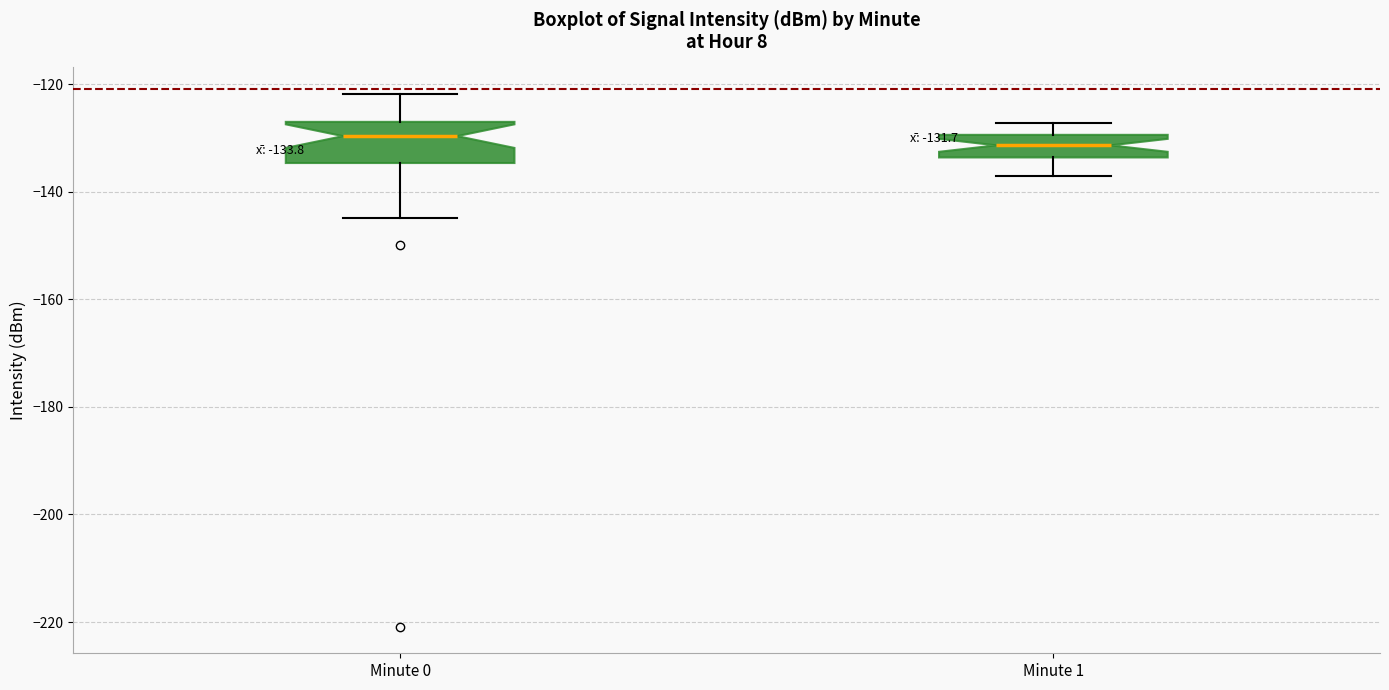

Which box is the tallest, from its lower edge to its upper edge?

Minute 0